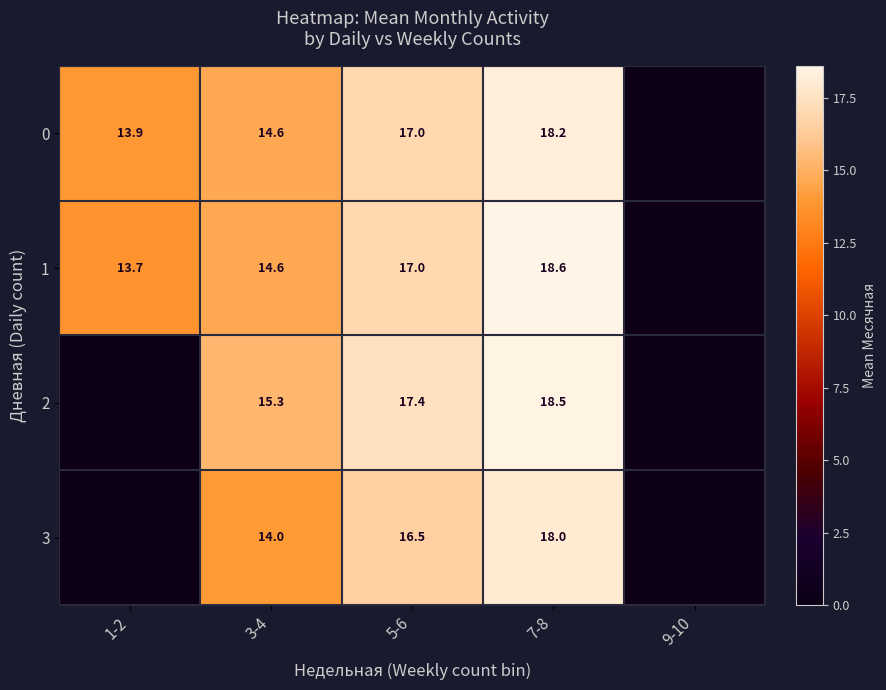

What is the sum of the 3 values at 3-4 and 5-6?

30.5